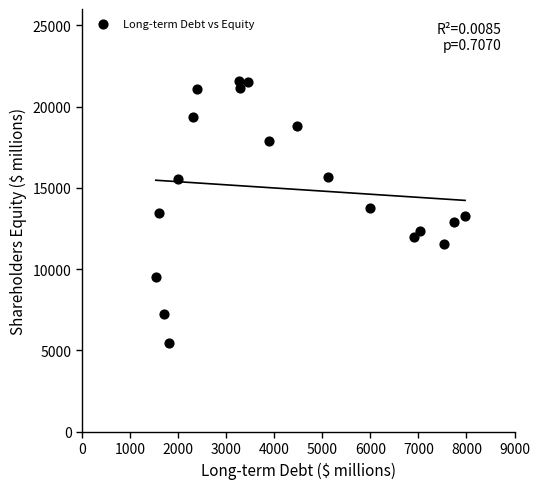

What is the range of Y values (max minus min)?

16092